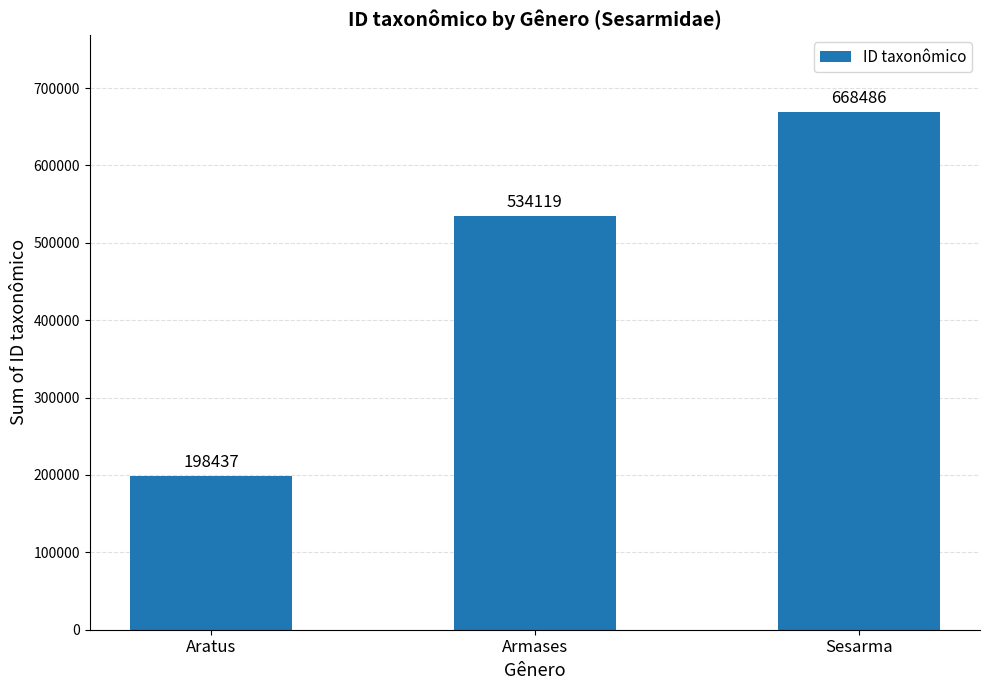

List the labels in order of value, largest first.

Sesarma, Armases, Aratus